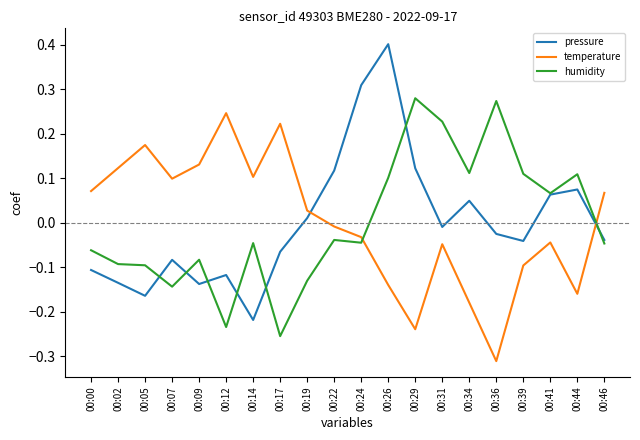

Is the value of humidity at 00:44 greater than the value of temperature at 00:31?

Yes